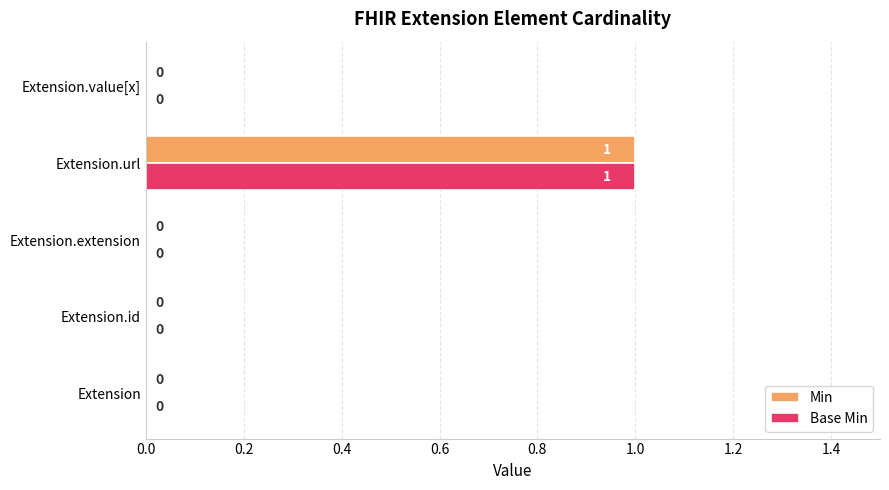

The value of Min at Extension.id is 0. True or false?

True